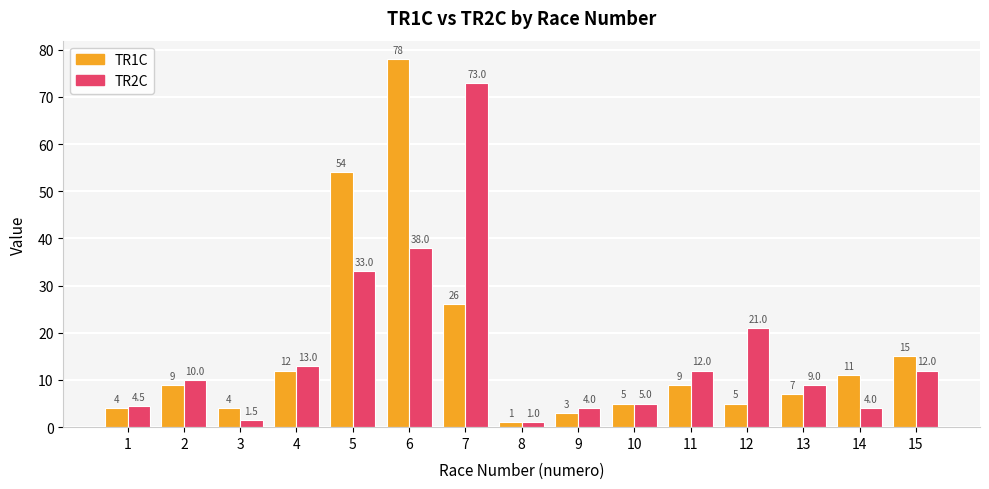

What is the value of the TR2C bar at the 8th from the left?

1.0